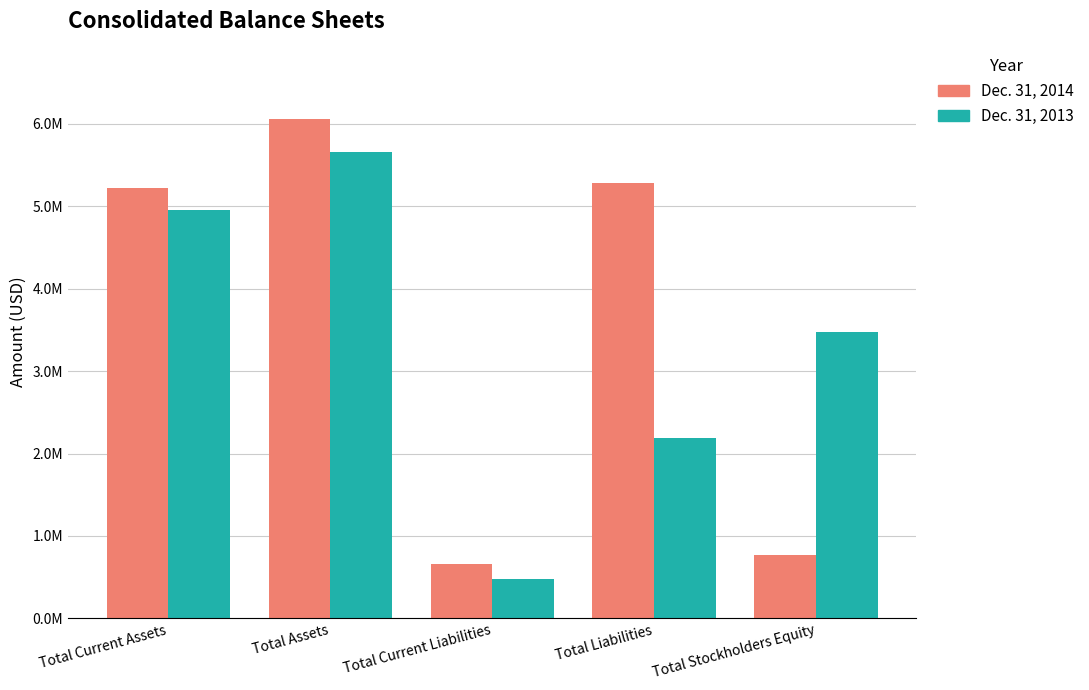

Which series has the widest spread of values?

Dec. 31, 2014